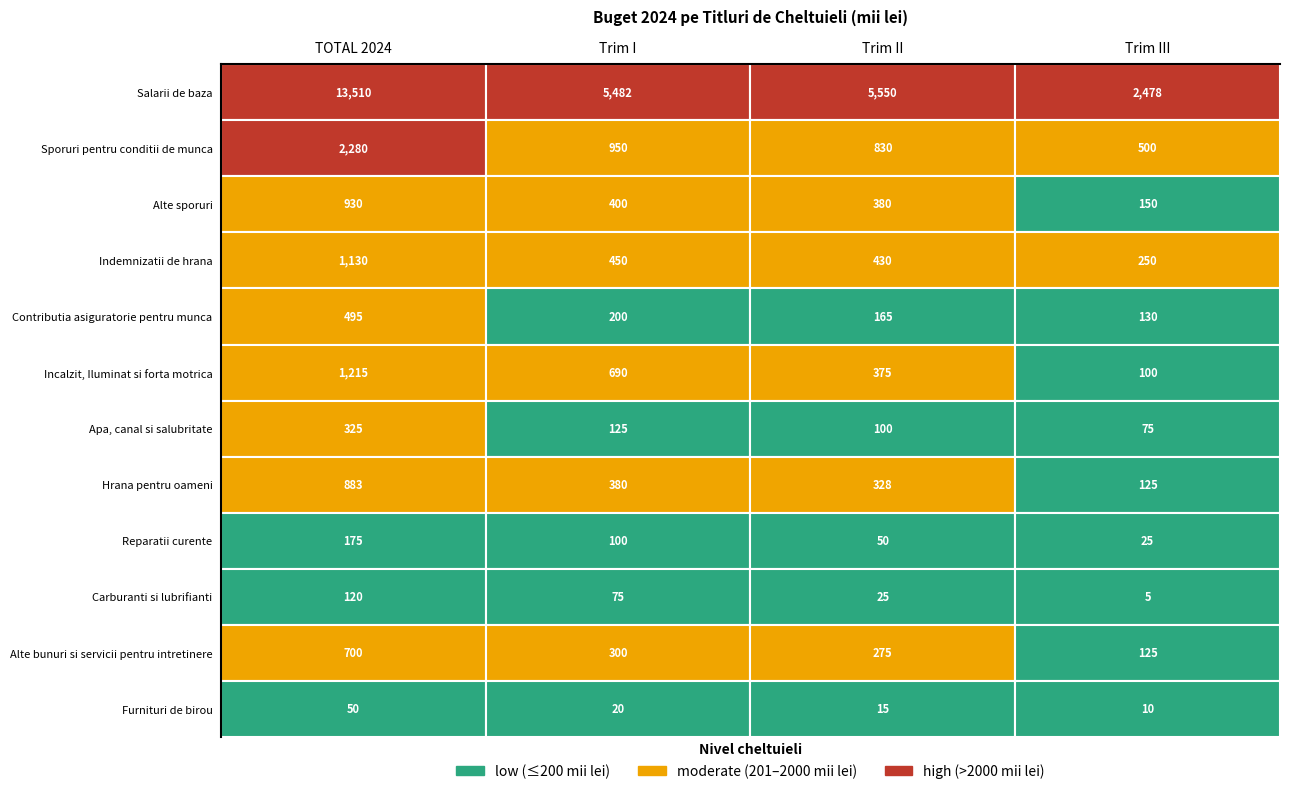

Rank the categories by Indemnizatii de hrana value from lowest to highest.

Trim III, Trim II, Trim I, TOTAL 2024